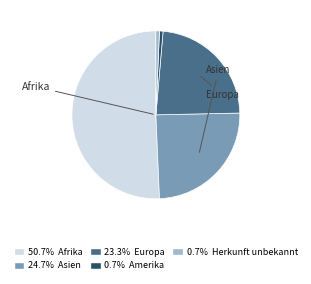

How many slices are in this pie chart?

5